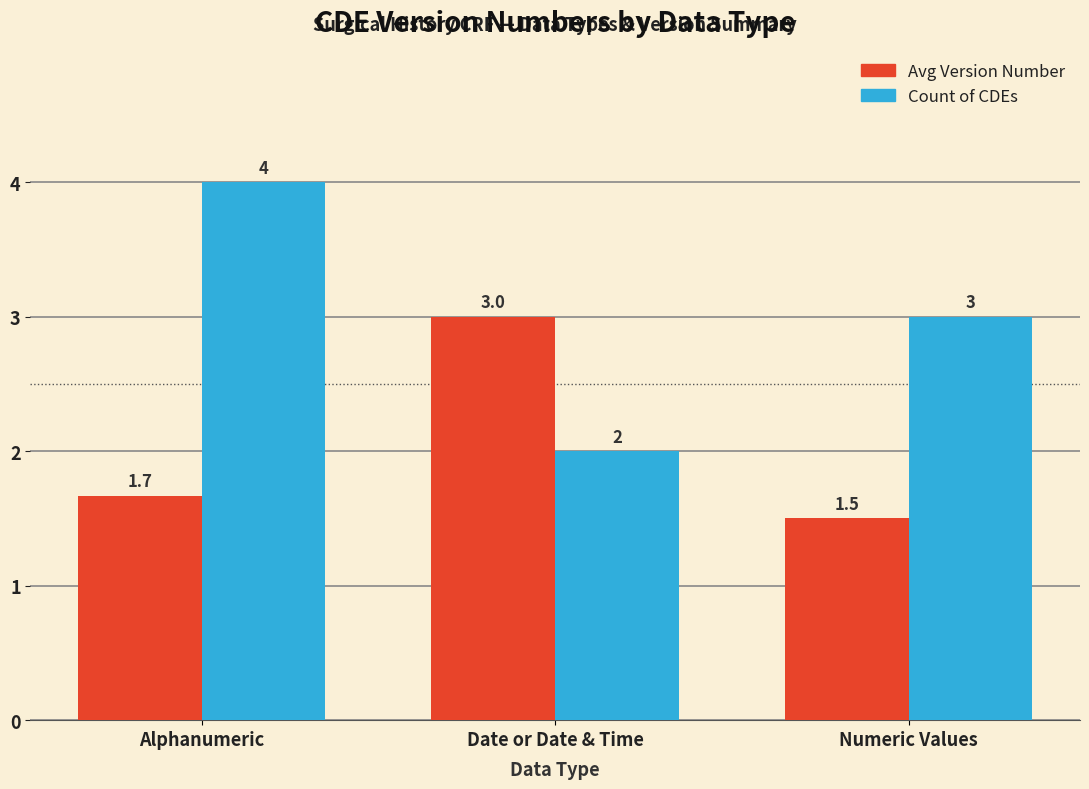

At how many categories does at least one series exceed 2?

3